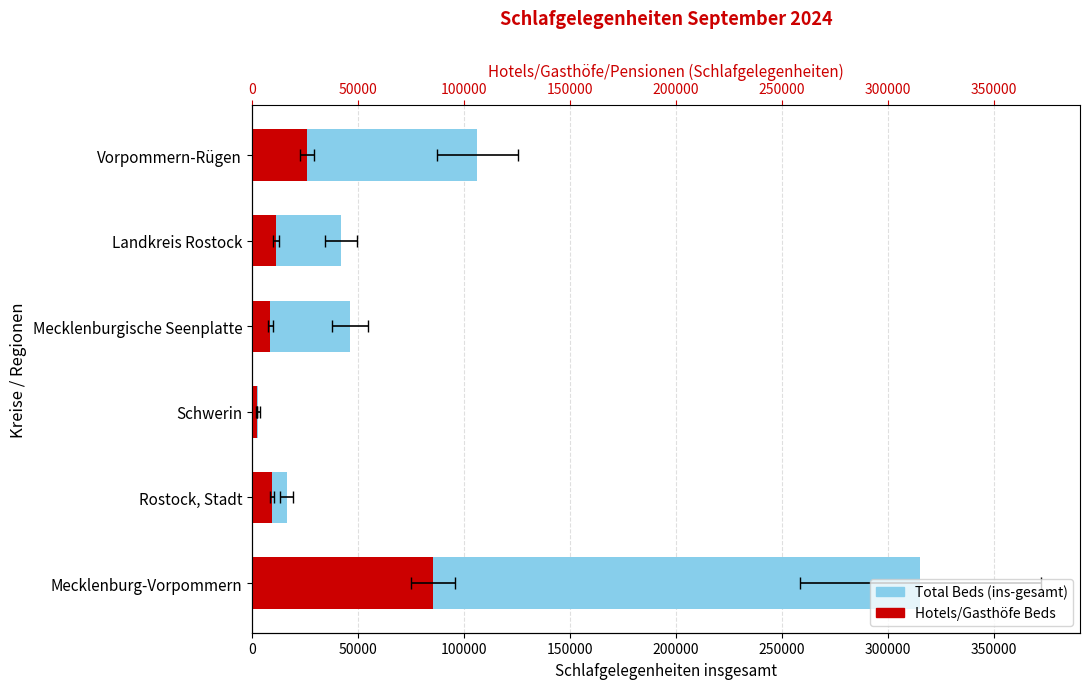

At Mecklenburgische Seenplatte, list the series in order from smallest to largest.

Hotels/Gasthöfe Beds, Total Beds (ins-gesamt)